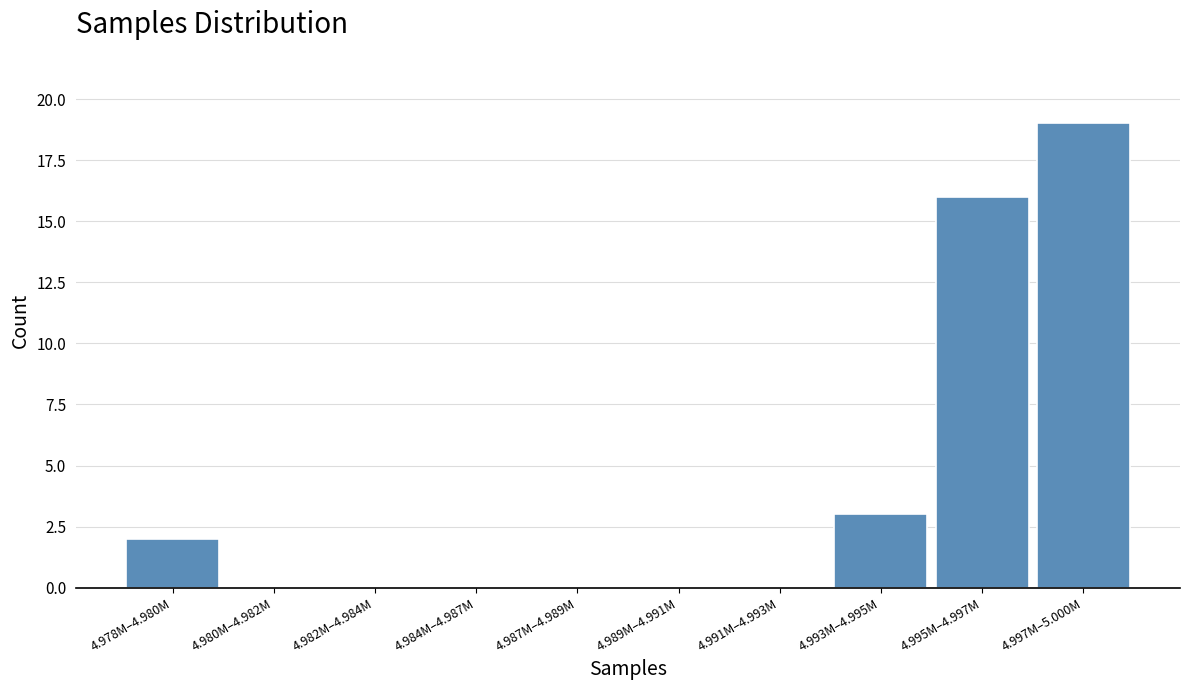

Reading left to right, extract all data points from this chart.

4.978M–4.980M=2	4.980M–4.982M=0	4.982M–4.984M=0	4.984M–4.987M=0	4.987M–4.989M=0	4.989M–4.991M=0	4.991M–4.993M=0	4.993M–4.995M=3	4.995M–4.997M=16	4.997M–5.000M=19